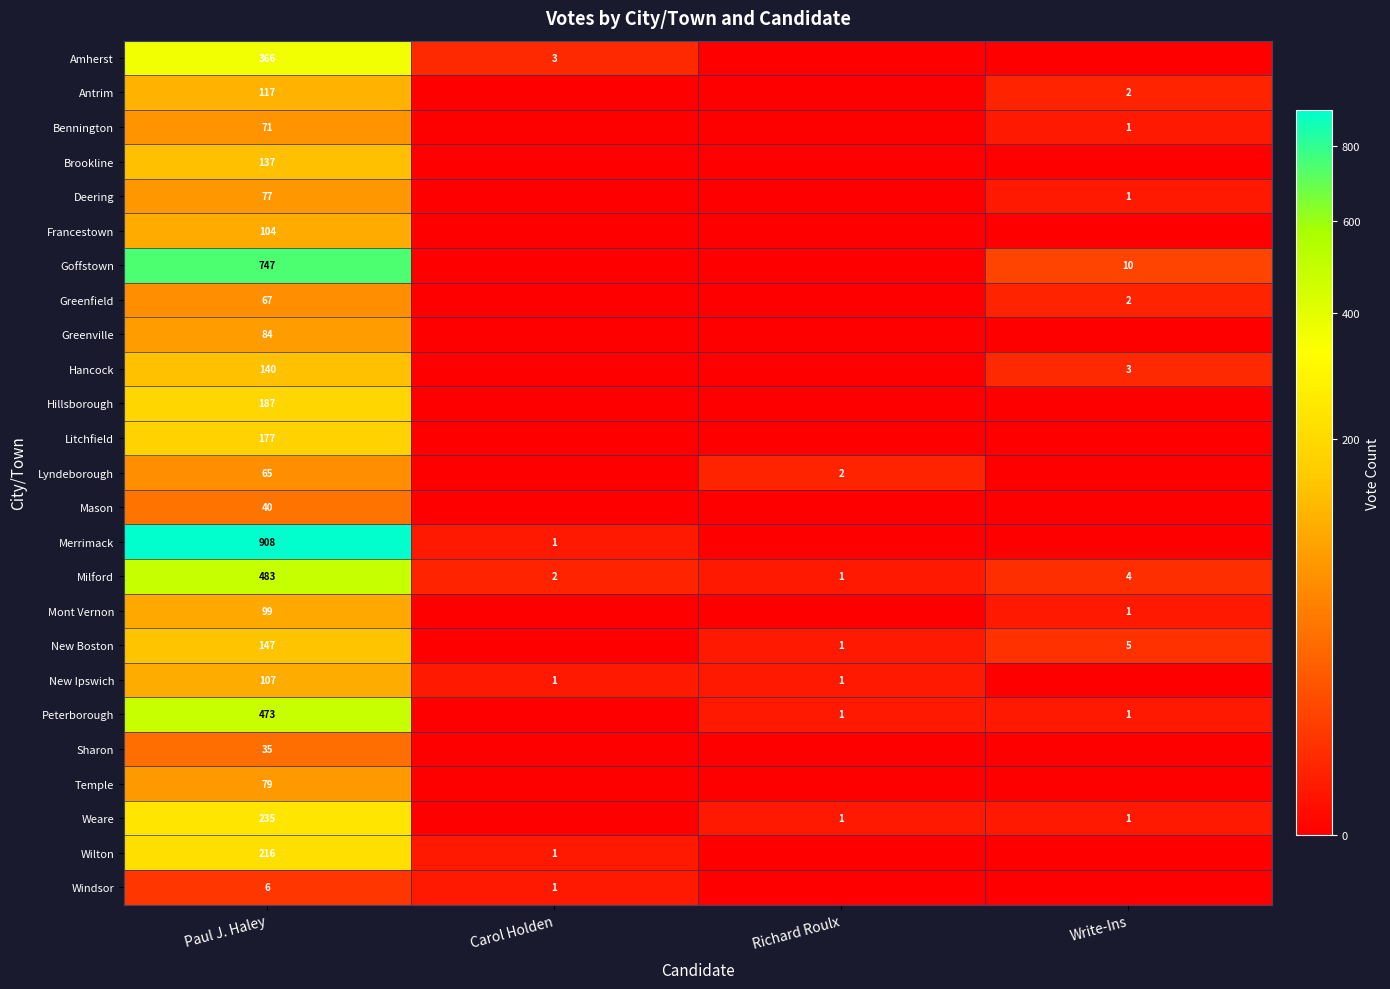

Rank the series at Paul J. Haley from highest to lowest value.

Merrimack, Goffstown, Milford, Peterborough, Amherst, Weare, Wilton, Hillsborough, Litchfield, New Boston, Hancock, Brookline, Antrim, New Ipswich, Francestown, Mont Vernon, Greenville, Temple, Deering, Bennington, Greenfield, Lyndeborough, Mason, Sharon, Windsor